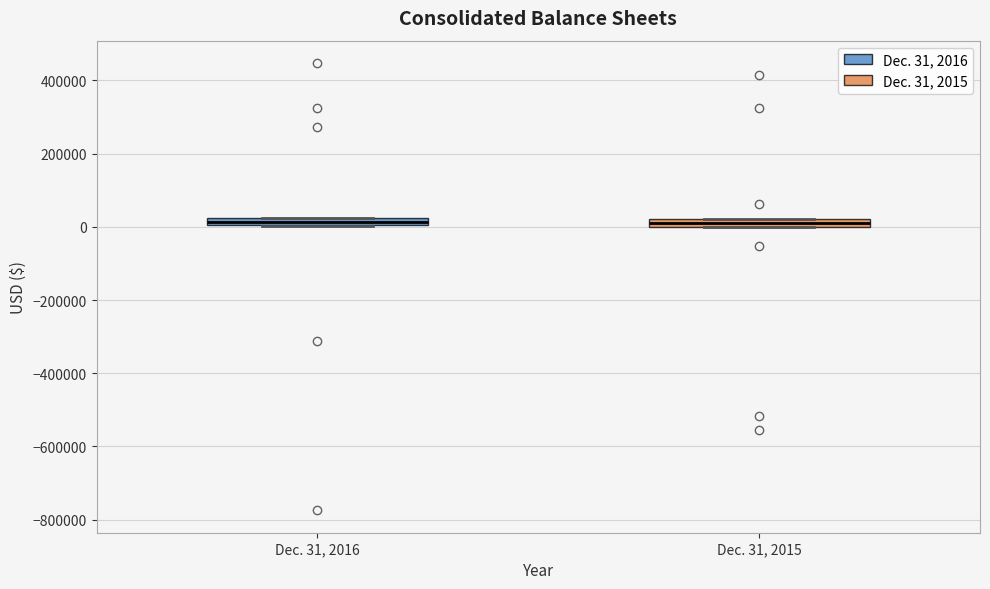

Where is the lower edge of the box for Dec. 31, 2015 on the y-axis? The values are not printed on the chart, so give them approximately, as read against the axis.

0